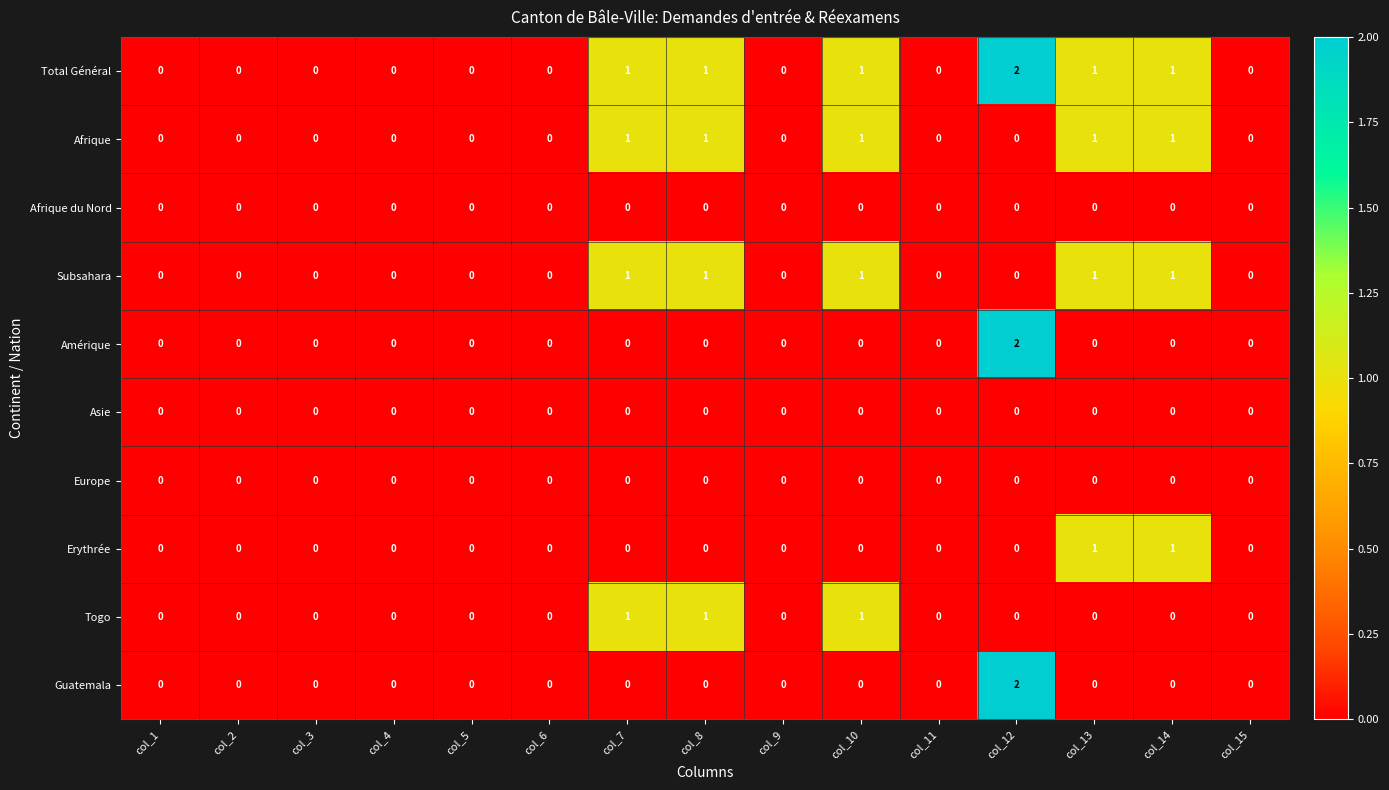

What is the difference between the highest and lowest values at col_10?

1